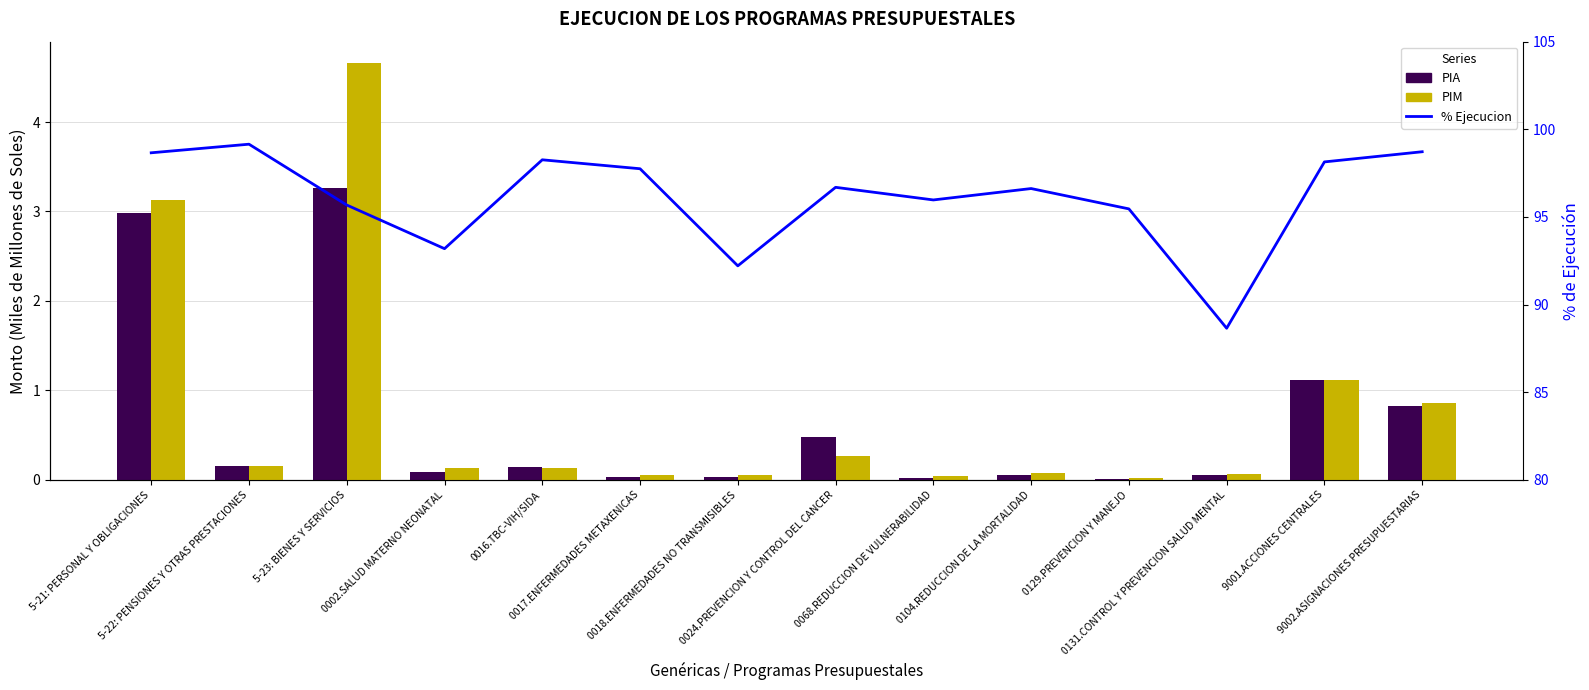

What are all the series names shown in the legend?

PIA, PIM, % Ejecucion